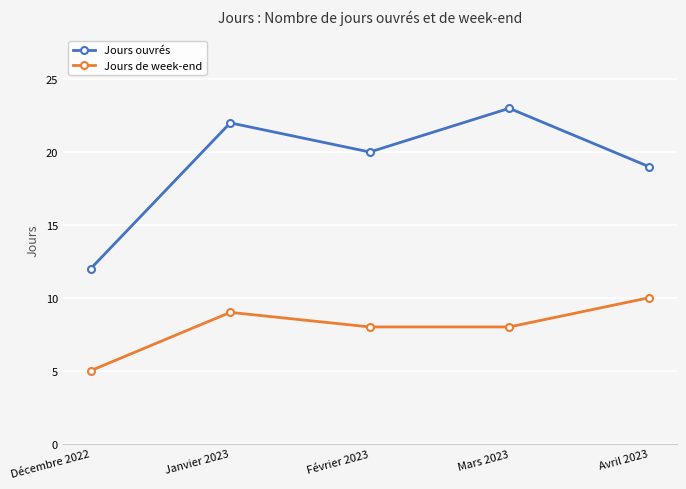

At how many categories does at least one series exceed 18?

4